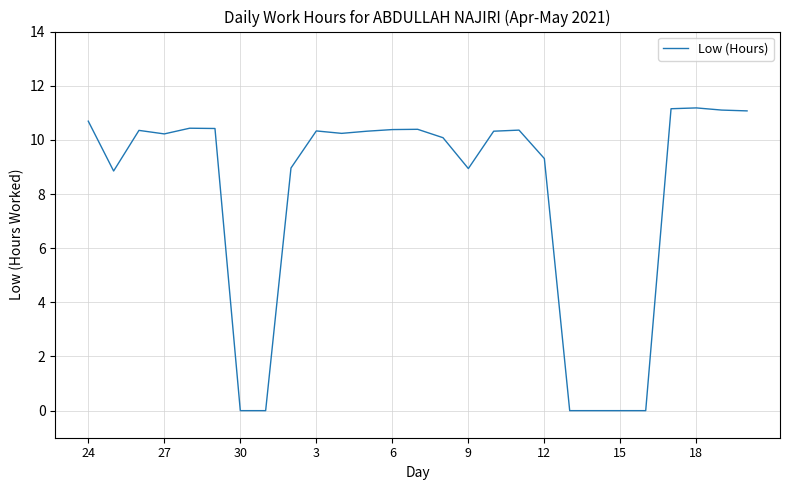

What is the difference between the maximum and minimum values?

11.2